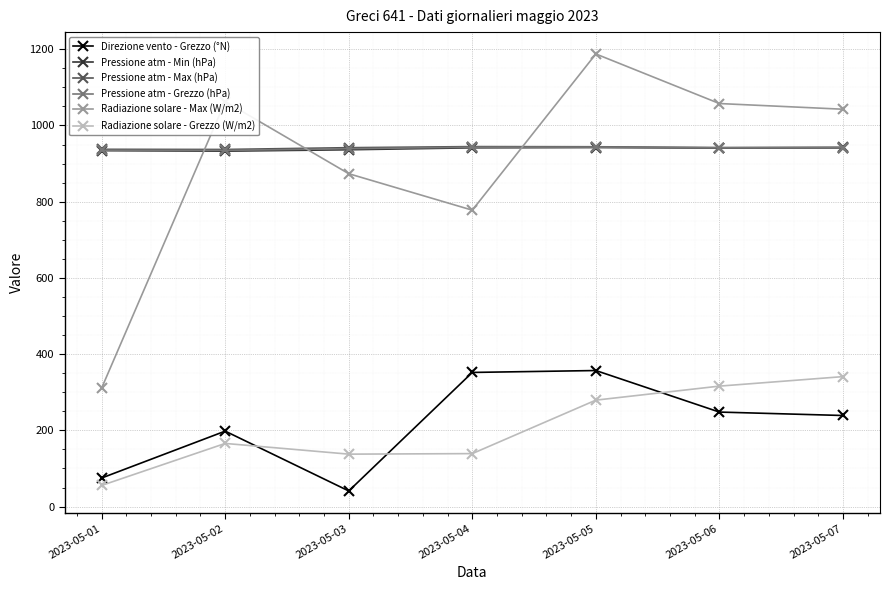

At which label is Radiazione solare - Max (W/m2) closest to 749?

2023-05-04